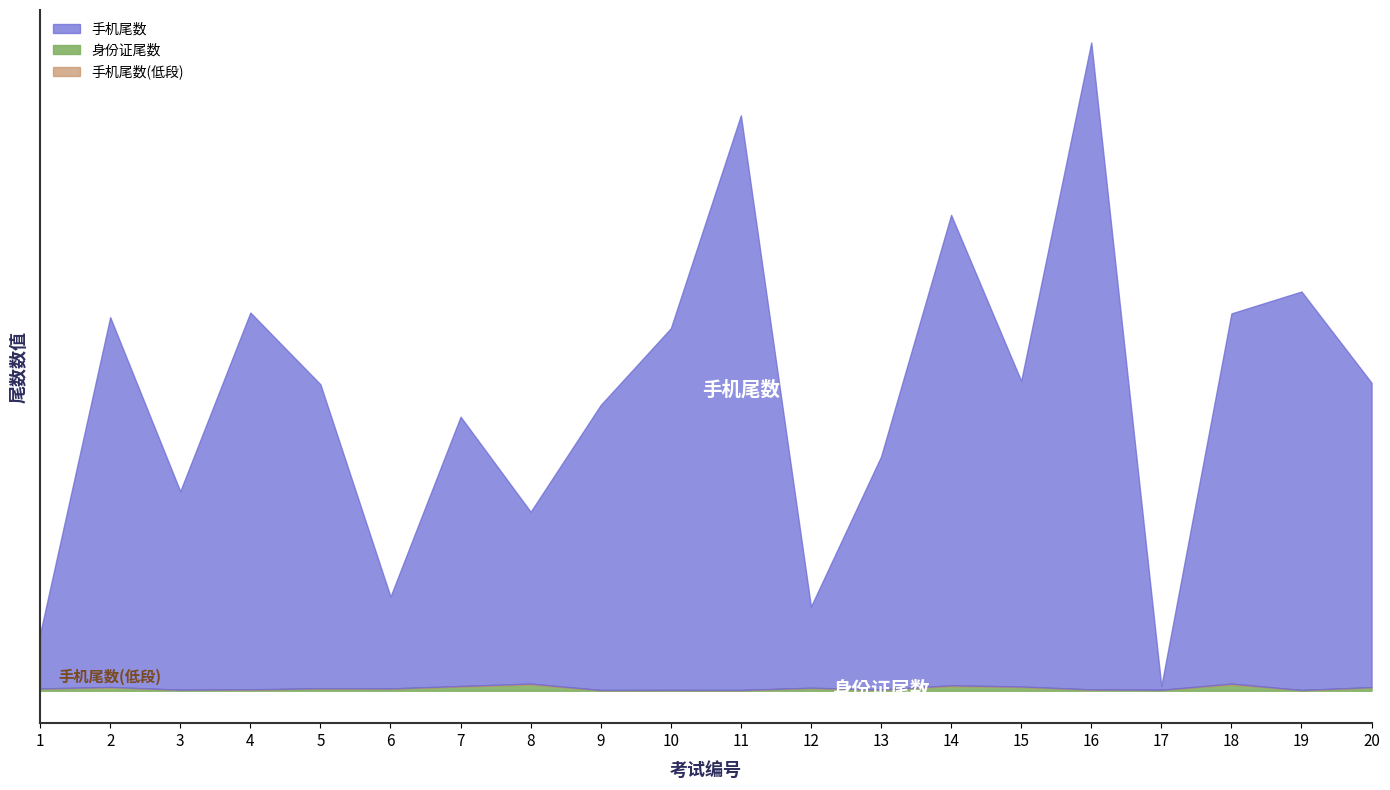

How many interior local valleys does the 身份证尾数 series have?

7